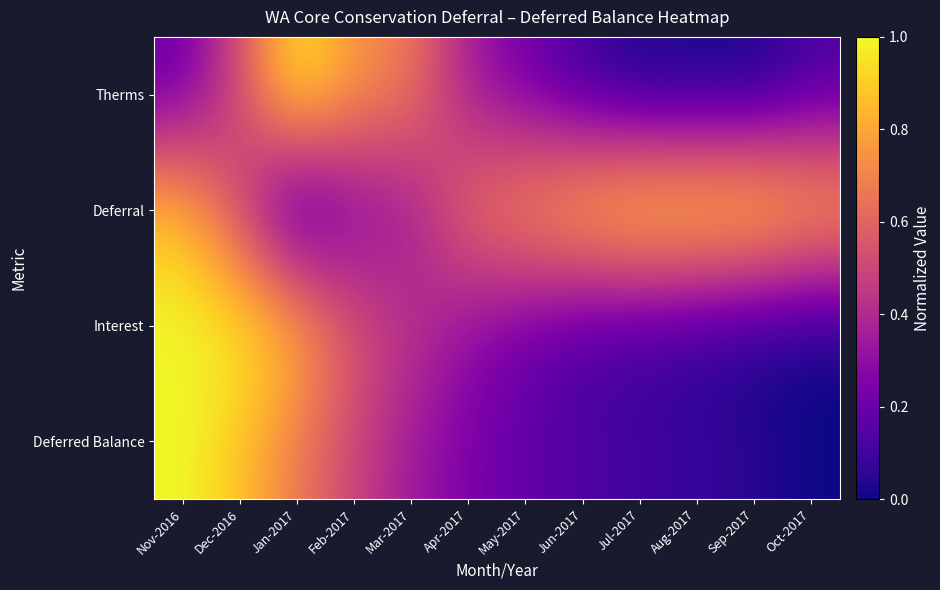

Reading left to right, list all the values displayed in this chart.

Therms: Nov-2016=0.2	Dec-2016=0.5	Jan-2017=1.0	Feb-2017=0.8	Mar-2017=0.7	Apr-2017=0.3	May-2017=0.2	Jun-2017=0.1	Jul-2017=0.0	Aug-2017=0.0	Sep-2017=0.0	Oct-2017=0.1
Deferral: Nov-2016=0.9	Dec-2016=0.5	Jan-2017=0.0	Feb-2017=0.2	Mar-2017=0.3	Apr-2017=0.7	May-2017=0.8	Jun-2017=0.9	Jul-2017=1.0	Aug-2017=1.0	Sep-2017=1.0	Oct-2017=0.9
Interest: Nov-2016=1.0	Dec-2016=1.0	Jan-2017=0.9	Feb-2017=0.5	Mar-2017=0.4	Apr-2017=0.3	May-2017=0.2	Jun-2017=0.1	Jul-2017=0.1	Aug-2017=0.1	Sep-2017=0.0	Oct-2017=0.0
Deferred Balance: Nov-2016=1.0	Dec-2016=0.9	Jan-2017=0.7	Feb-2017=0.5	Mar-2017=0.3	Apr-2017=0.2	May-2017=0.2	Jun-2017=0.1	Jul-2017=0.1	Aug-2017=0.1	Sep-2017=0.0	Oct-2017=0.0